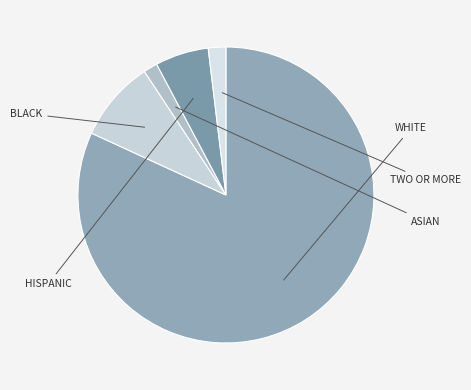

The BLACK slice represents 9% of the pie. True or false?

True